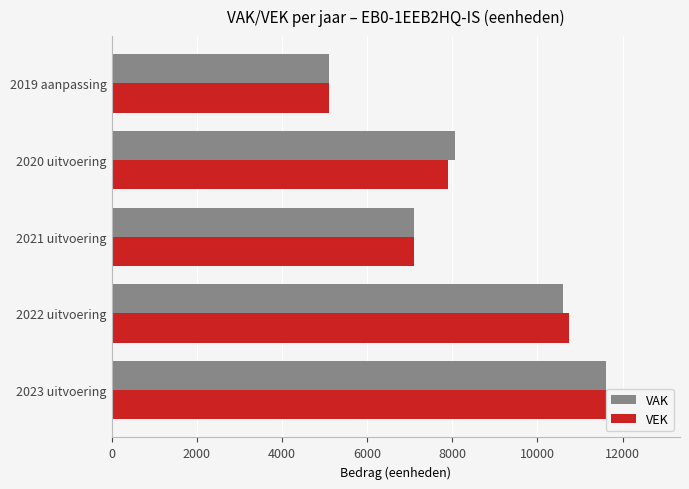

Is it true that VAK equals 7108 at 2021 uitvoering?

True